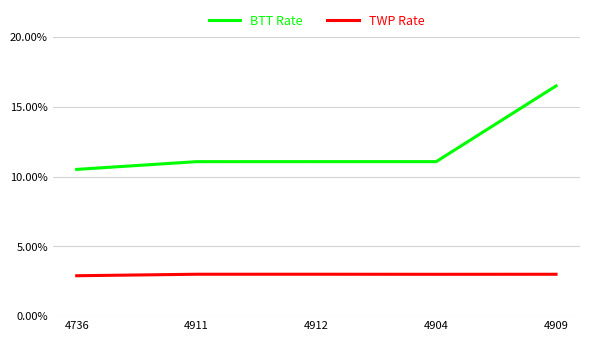

At which category is the sum across all series the highest?

4909